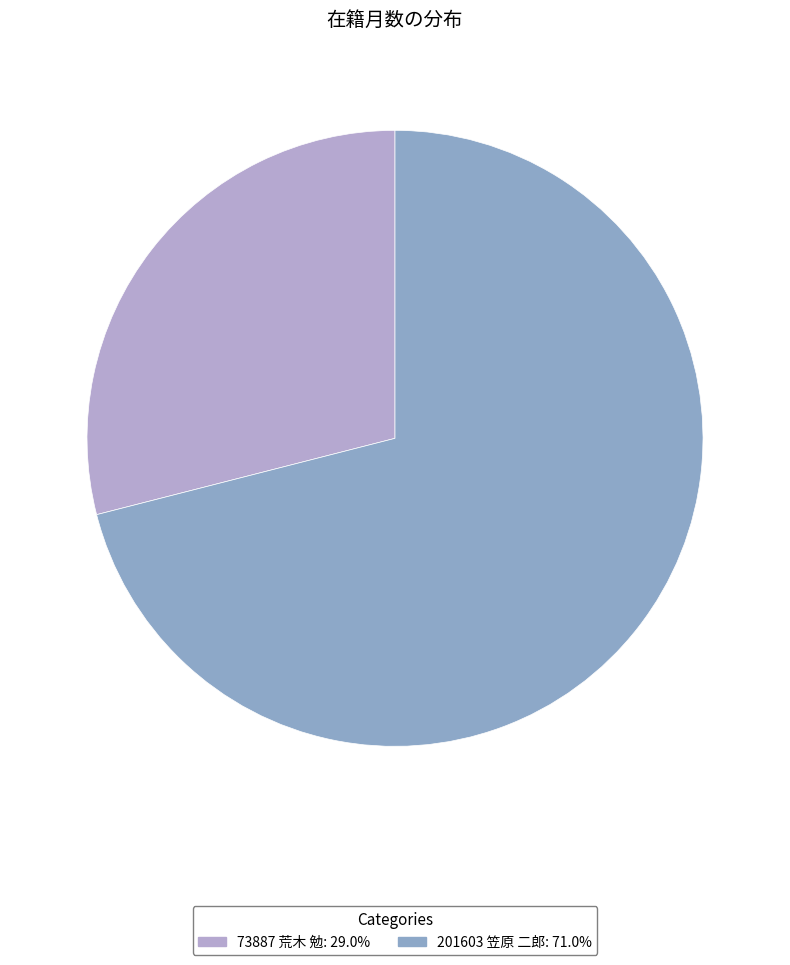

Rank the categories by value from highest to lowest.

201603 笠原 二郎, 73887 荒木 勉